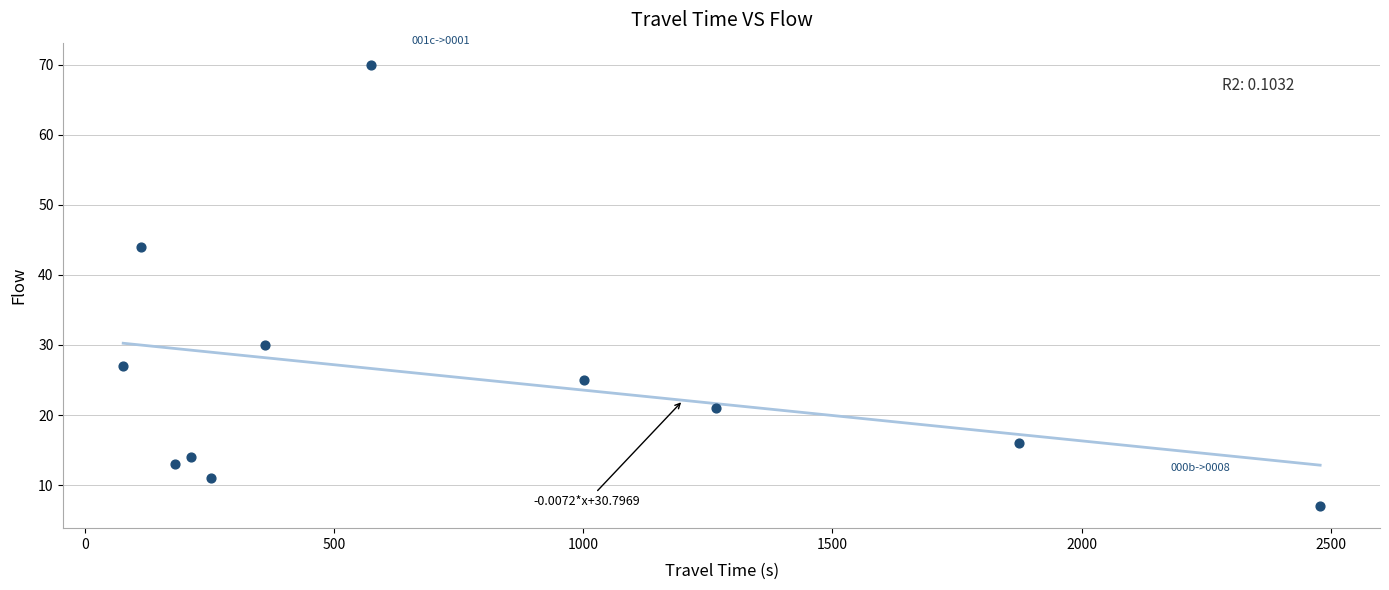

What Y value in the scatter plot is closest to 38?

44